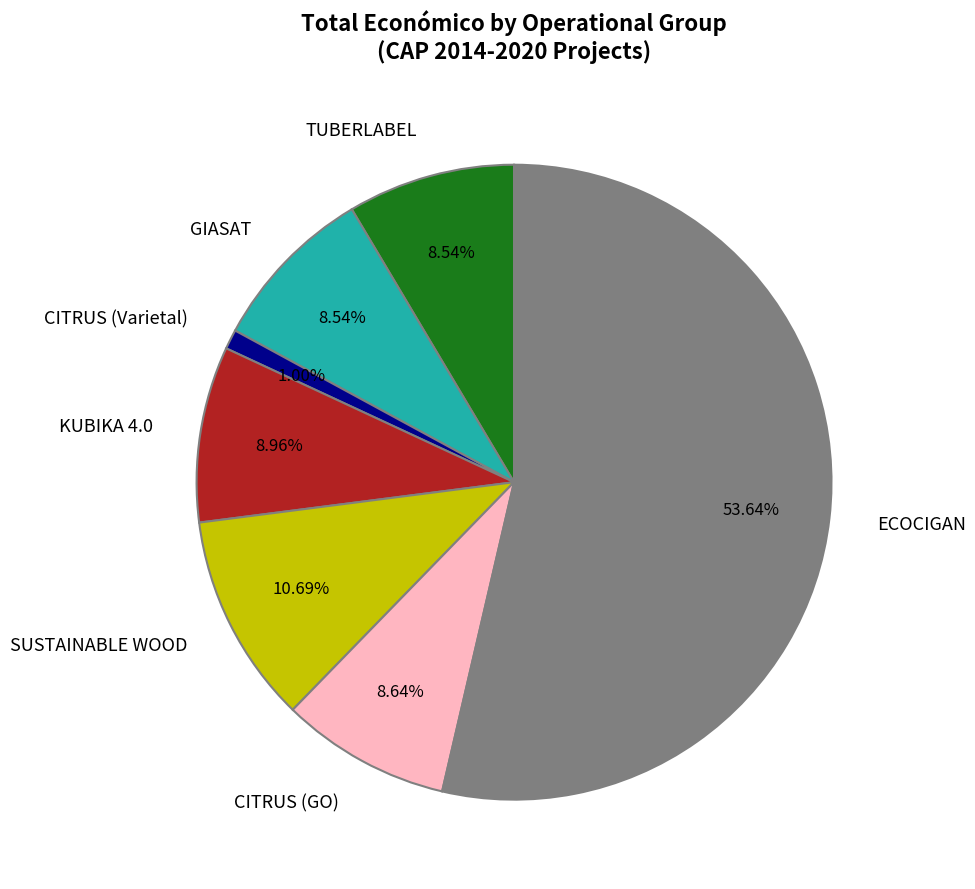

True or false: TUBERLABEL accounts for 9% of the total.

True